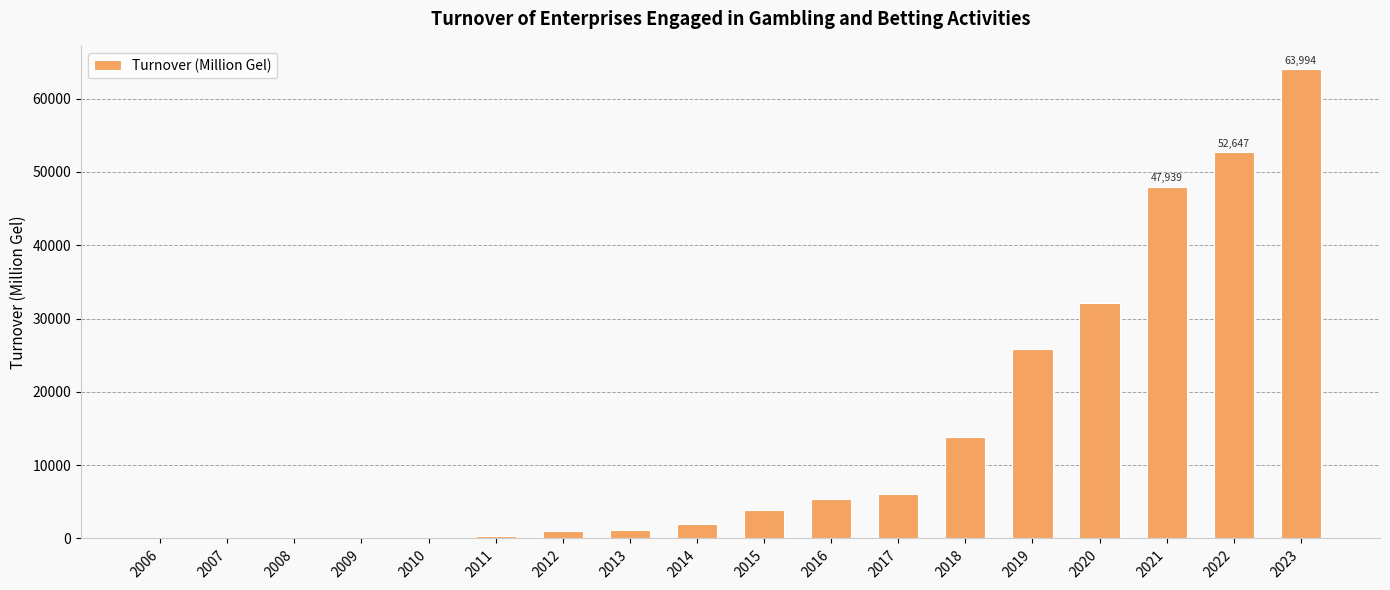

What is the sum of all values?

256627.4